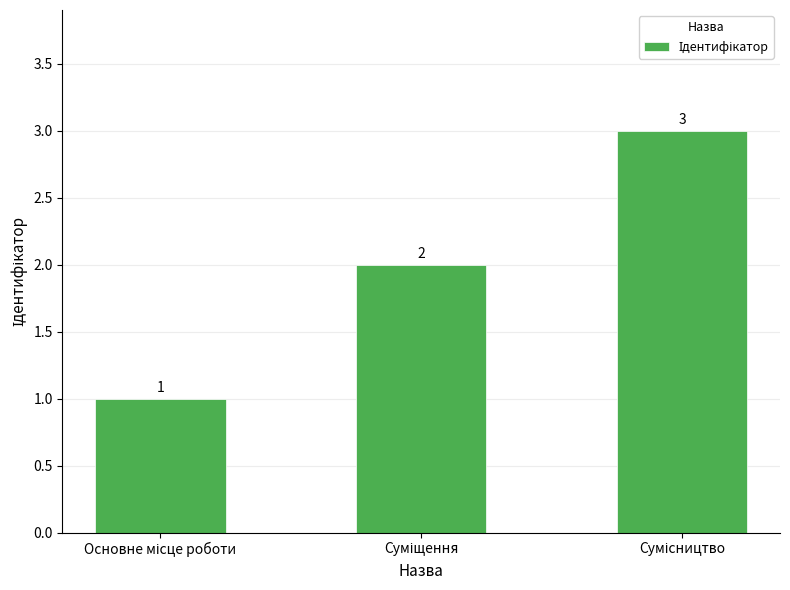

How many categories are shown in the chart?

3